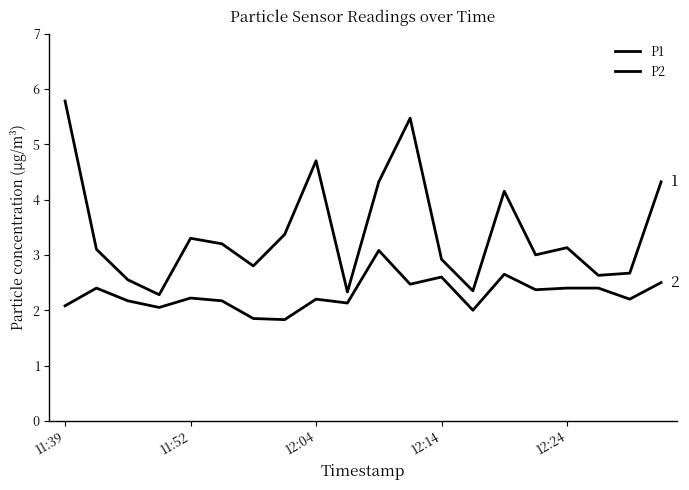

Does the chart have visible grid lines?

No